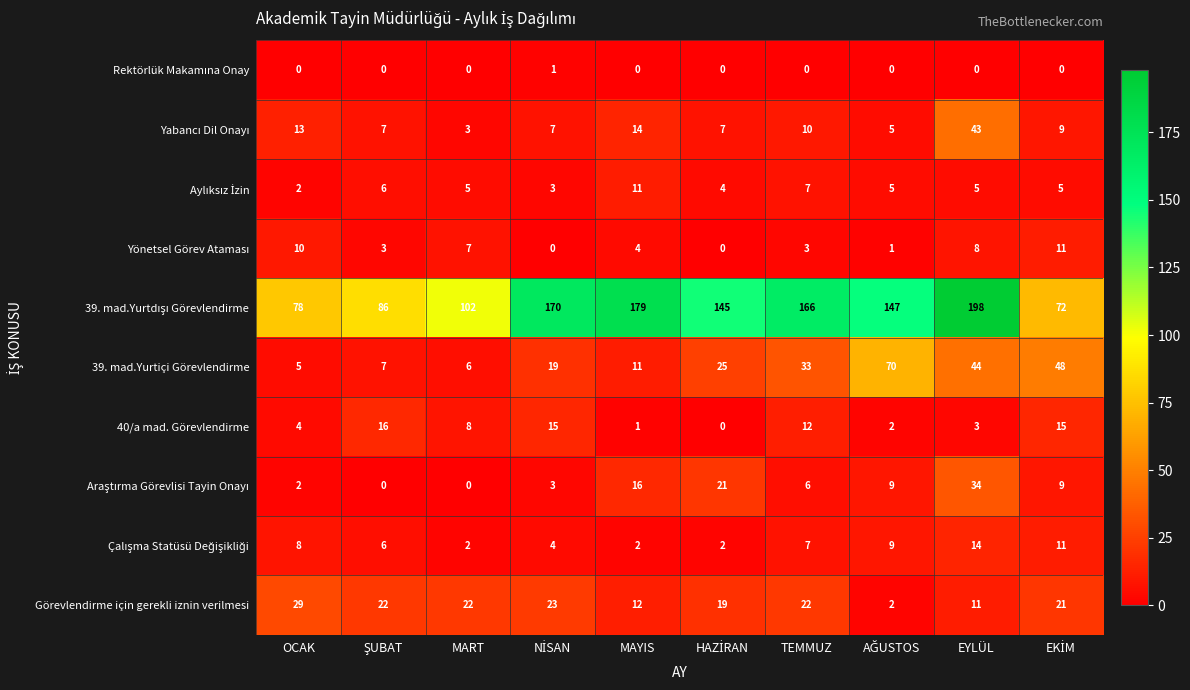

At how many categories does at least one series exceed 91?

7